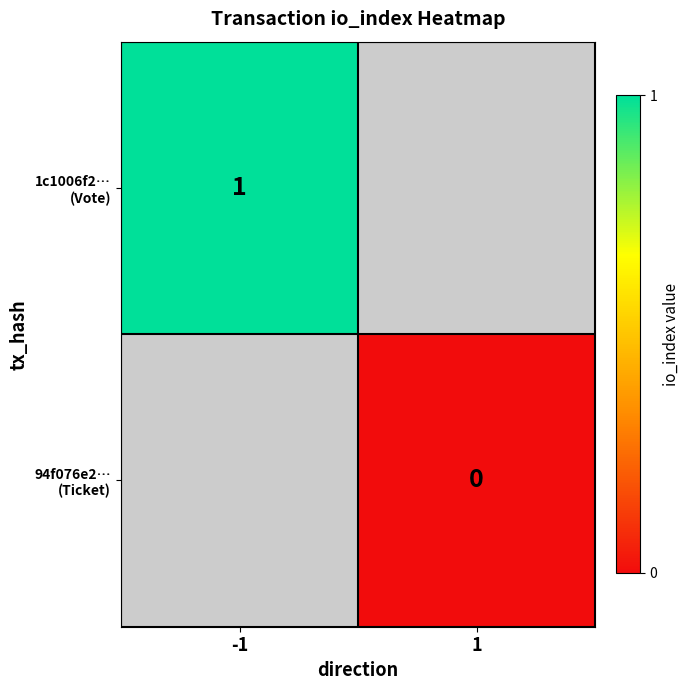

Which label corresponds to the largest value in the chart?

-1